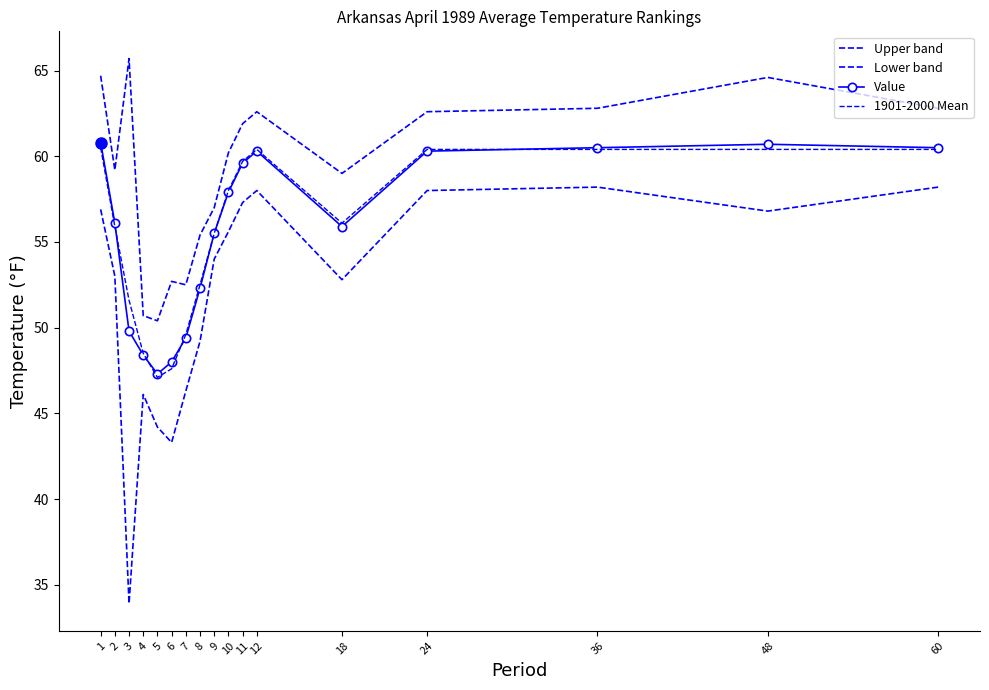

True or false: Lower band and Value intersect in this chart.

False